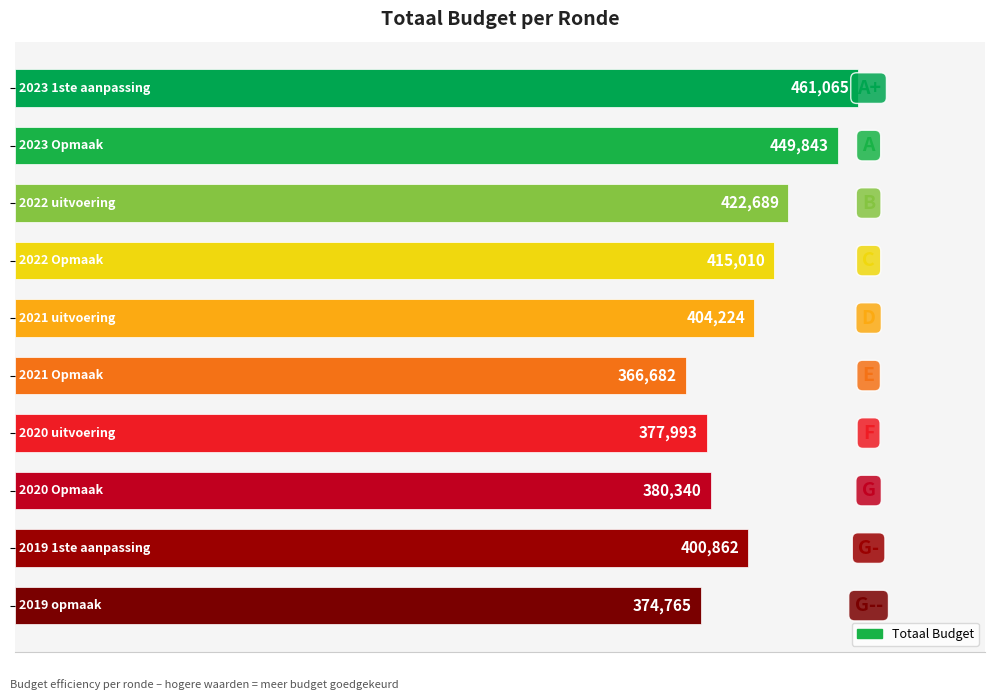

Reading bottom to top, list all the values displayed in this chart.

374765	400862	380340	377993	366682	404224	415010	422689	449843	461065